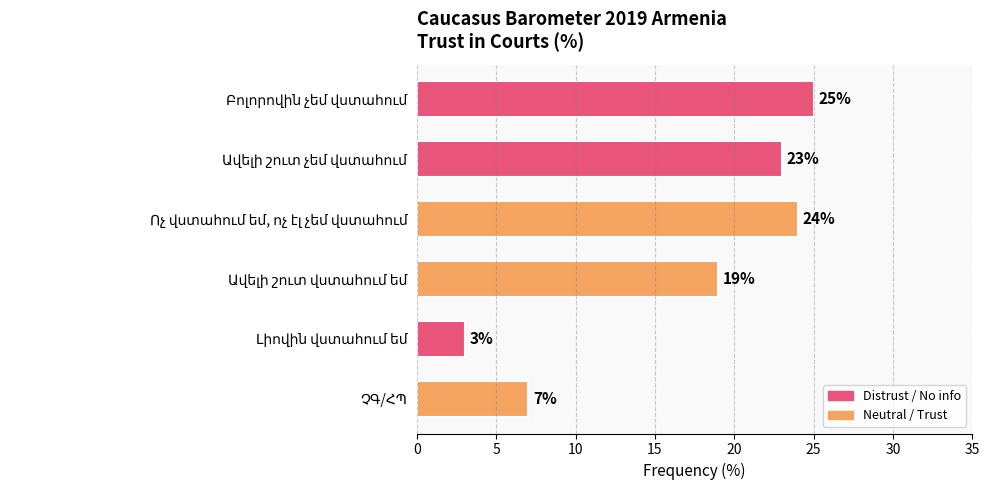

What is the sum of all values?

101